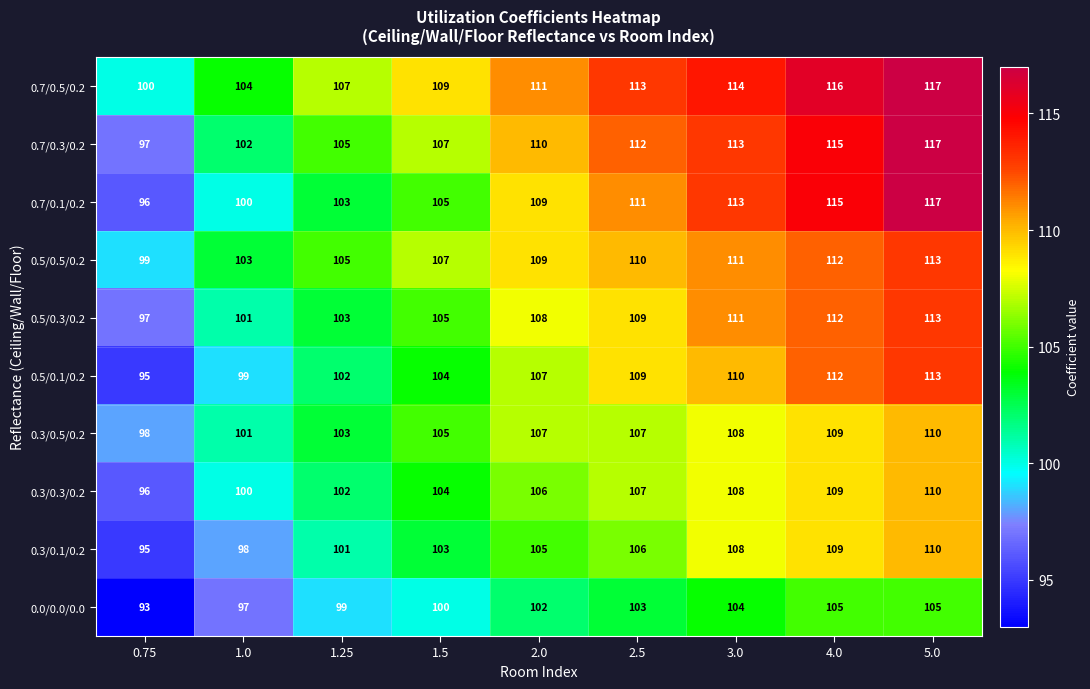

The value of 0.5/0.3/0.2 at 3.0 is 72. True or false?

False